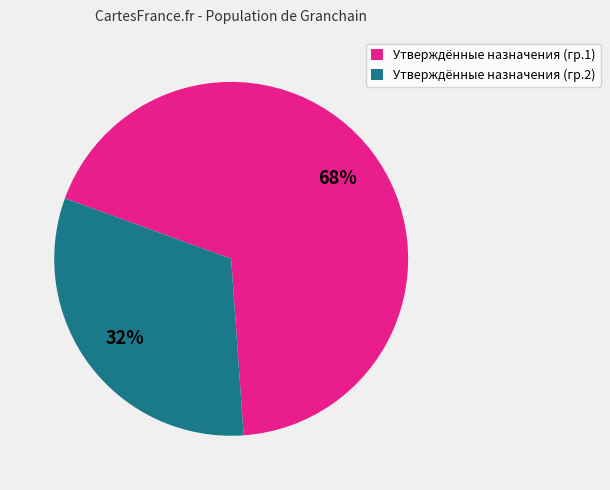

To the nearest percent, what is the average slice percentage?

50%